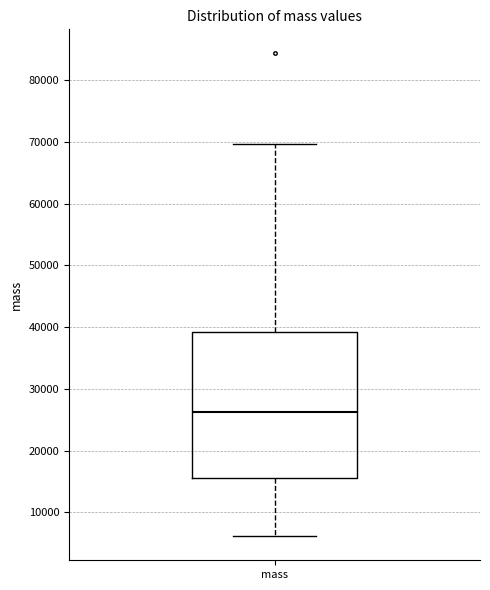

Read this box plot against the y-axis: the position of the median line, the range covered by the box, and the ends of both whiskers. The values are not printed on the chart, so give them approximately, as read against the axis.

median 26000, box 16000 to 39000, whiskers 6000 to 70000